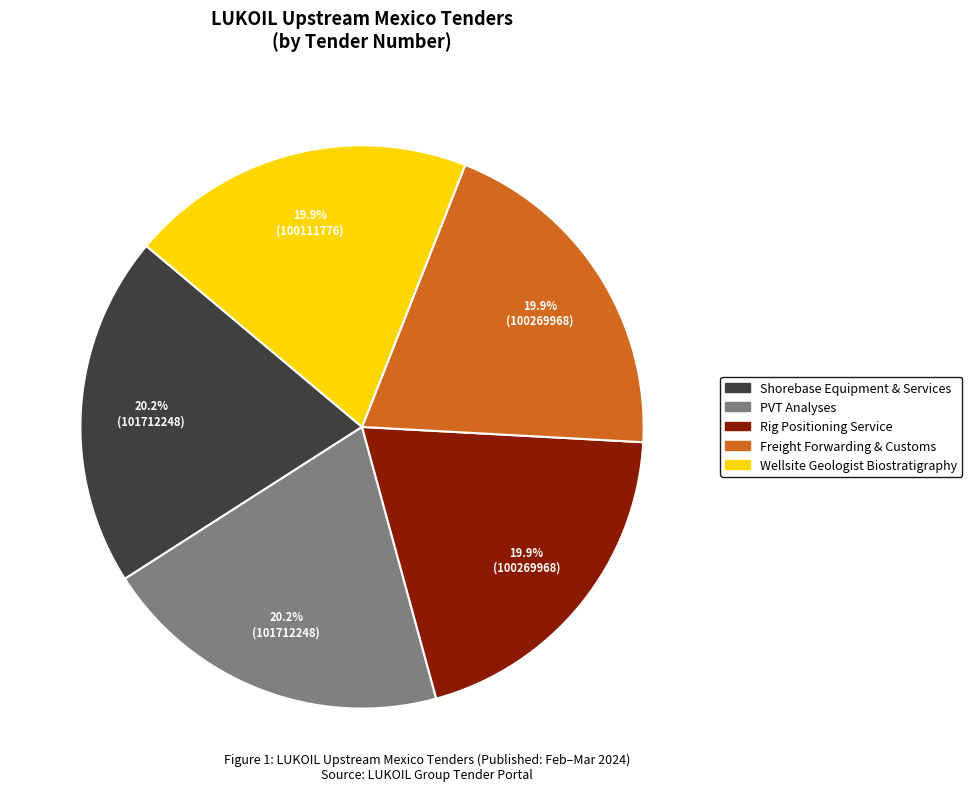

Is there a majority slice in this chart?

No